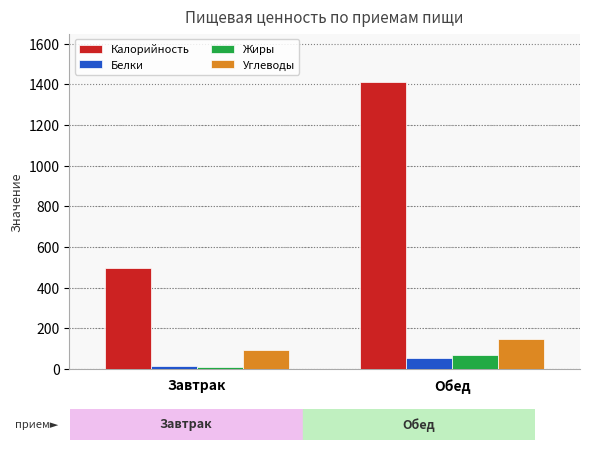

What is the value of the Жиры bar at the 1st from the left?

10.4